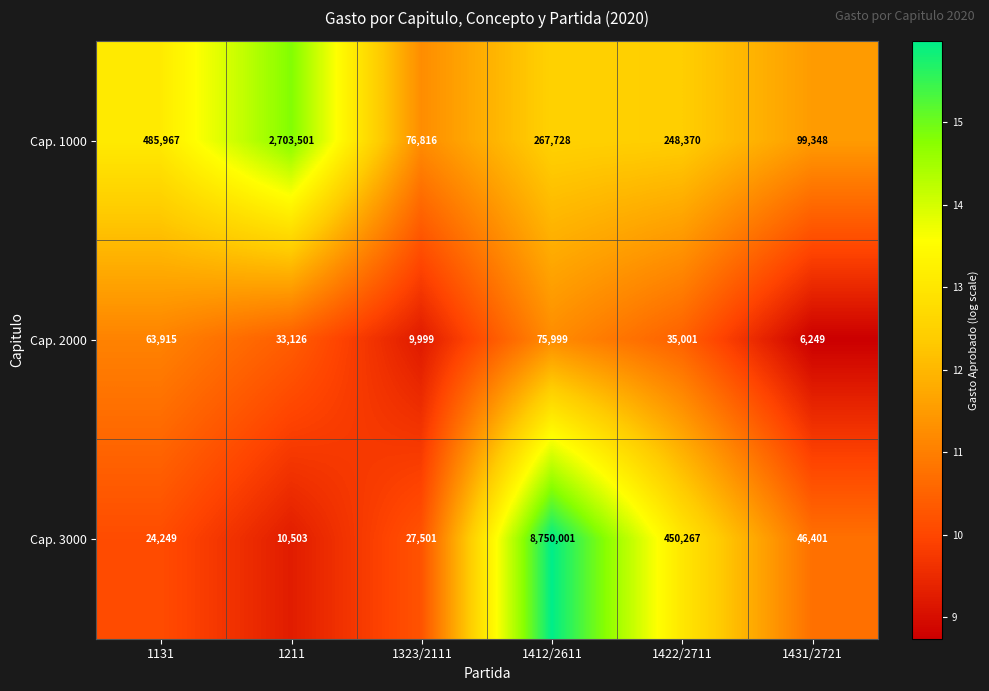

How many categories are shown in the chart?

6